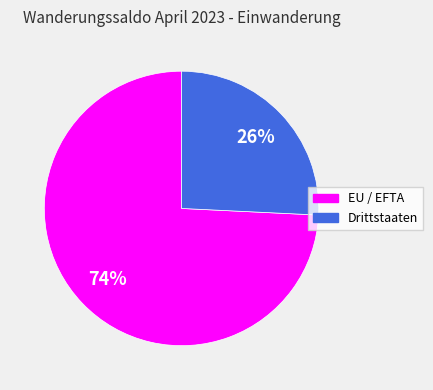

Is it true that Drittstaaten is 26% of the pie?

True